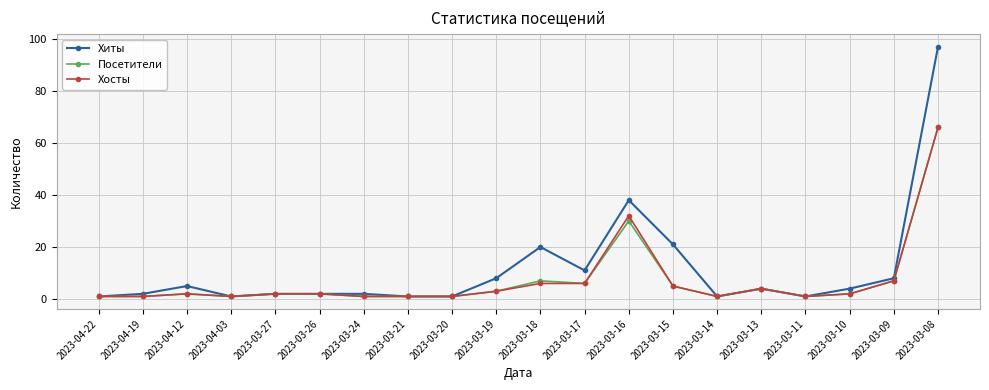

What is the maximum value for Хиты?

97